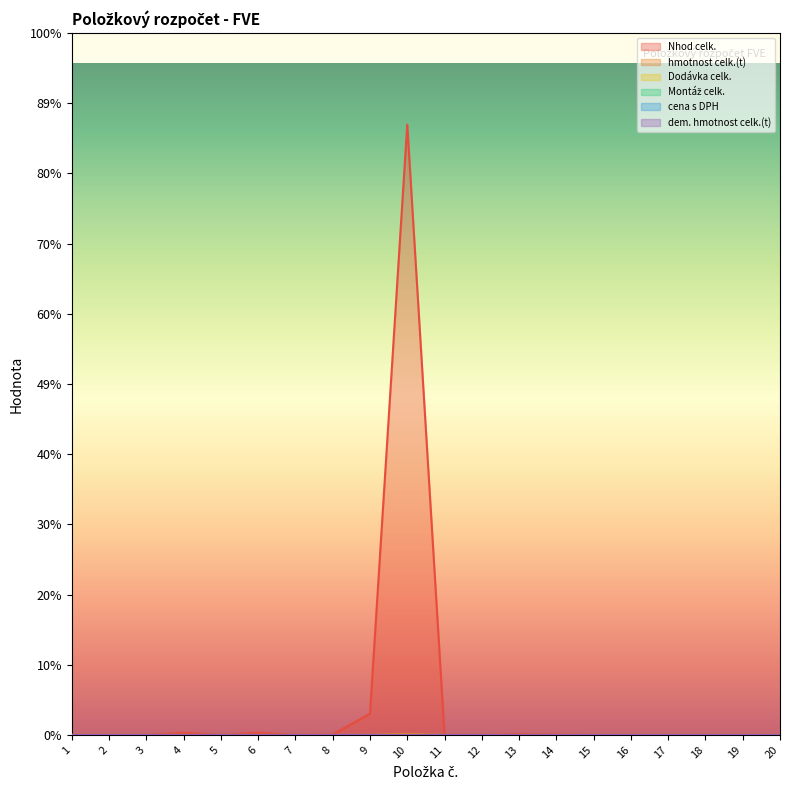

What are all the series names shown in the legend?

Nhod celk., hmotnost celk.(t), Dodávka celk., Montáž celk., cena s DPH, dem. hmotnost celk.(t)